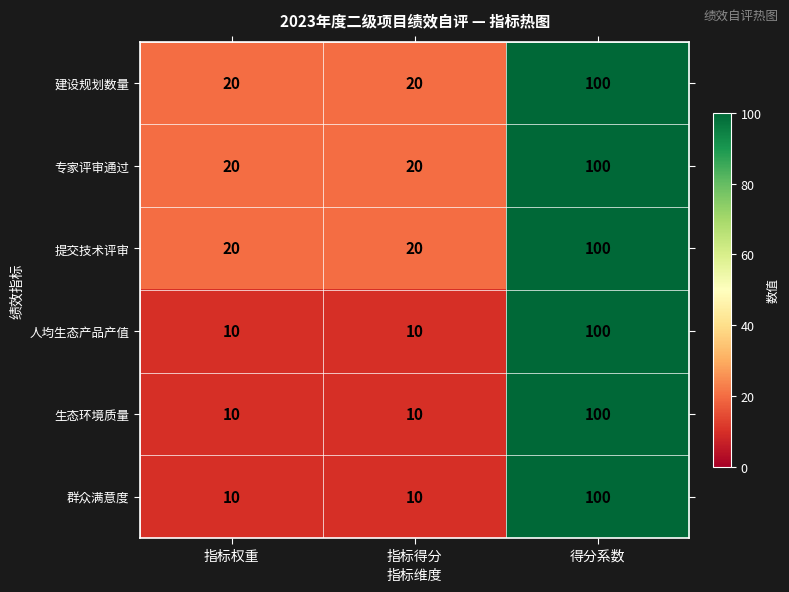

Which label corresponds to the largest value in the chart?

得分系数